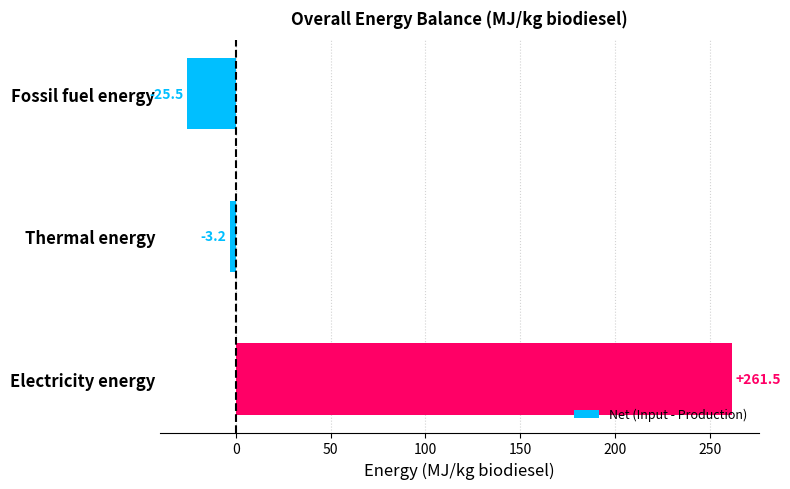

Rank the categories by value from lowest to highest.

Fossil fuel energy, Thermal energy, Electricity energy